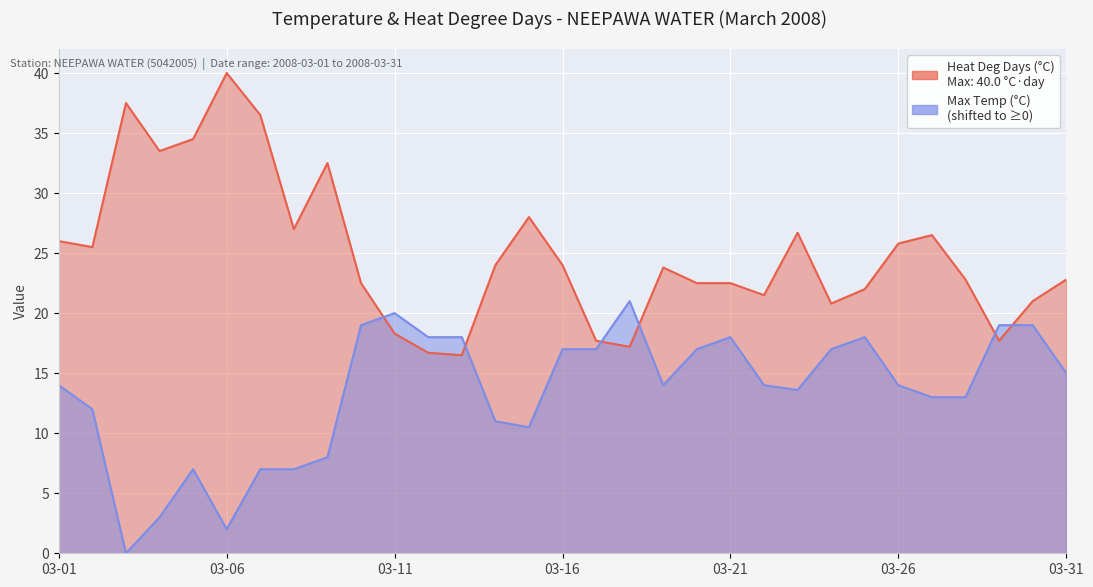

How many intersections are there between Max Temp (°C) and Heat Deg Days (°C)?

6